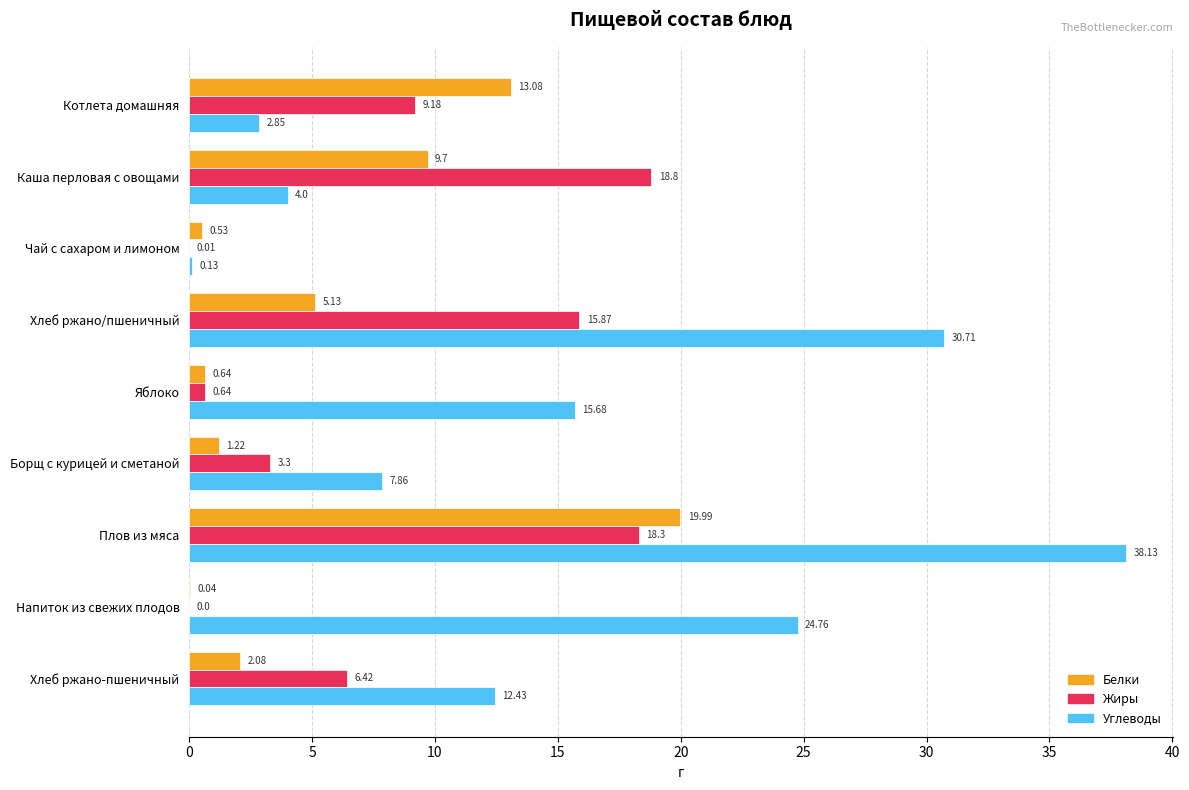

How many values in the Жиры series exceed 6?

5